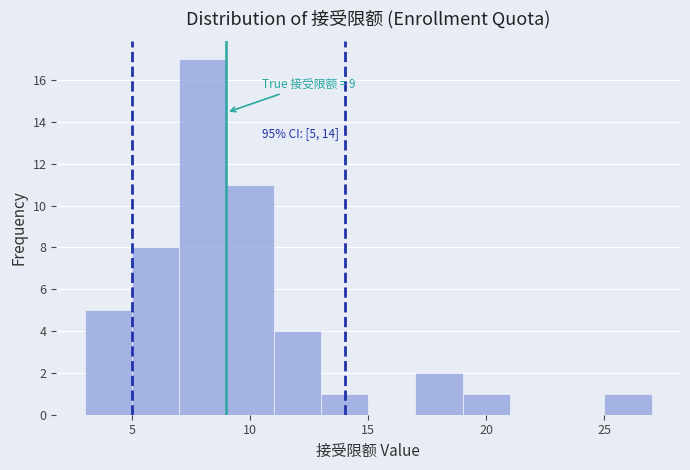

Which range on the x-axis has the tallest bar?

7 to 9